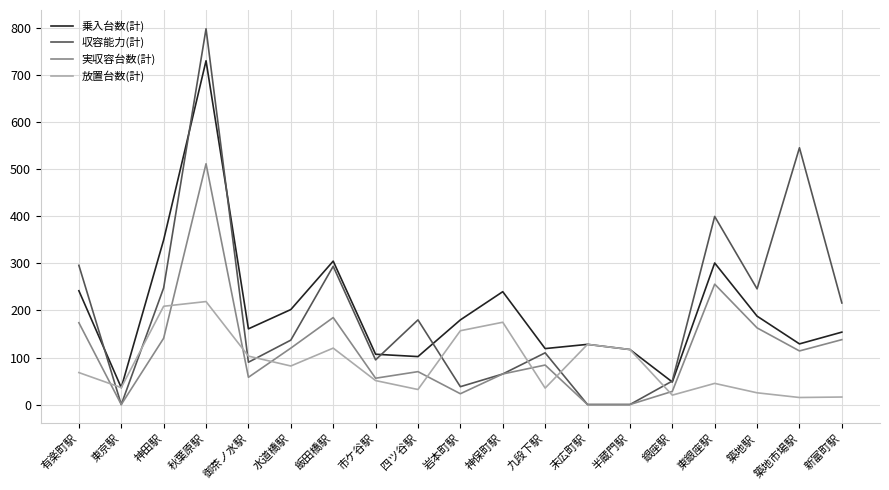

At which category is the sum across all series the highest?

秋葉原駅